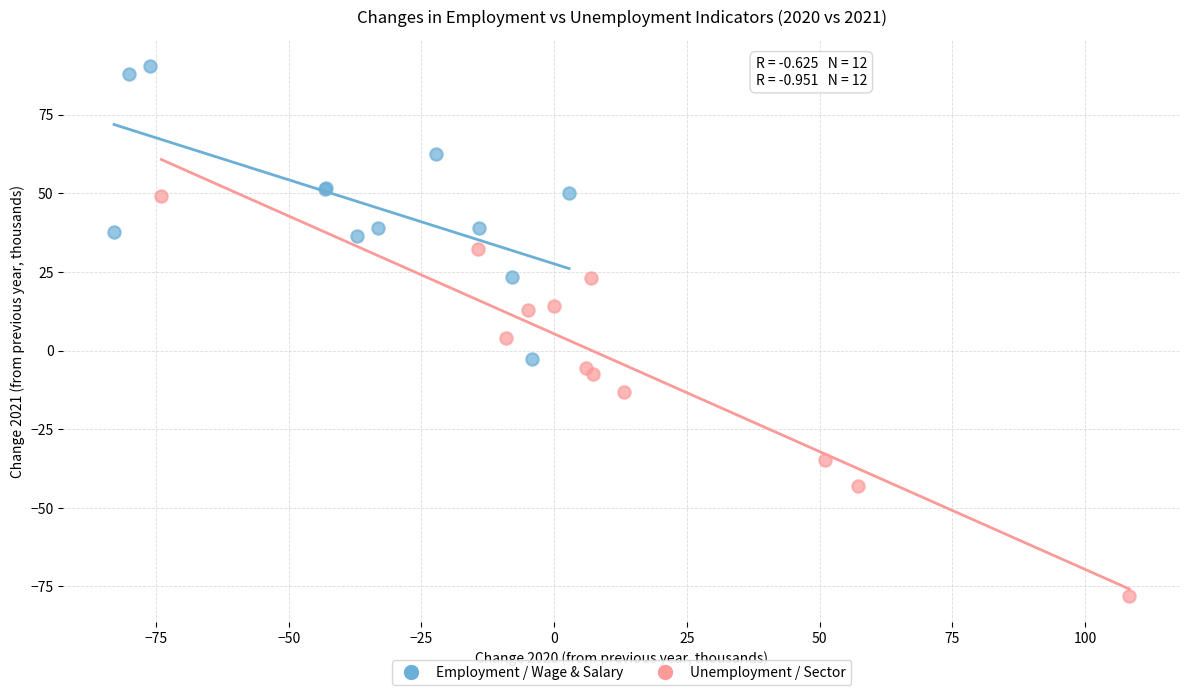

Which series reaches the maximum Y coordinate?

Employment / Wage & Salary